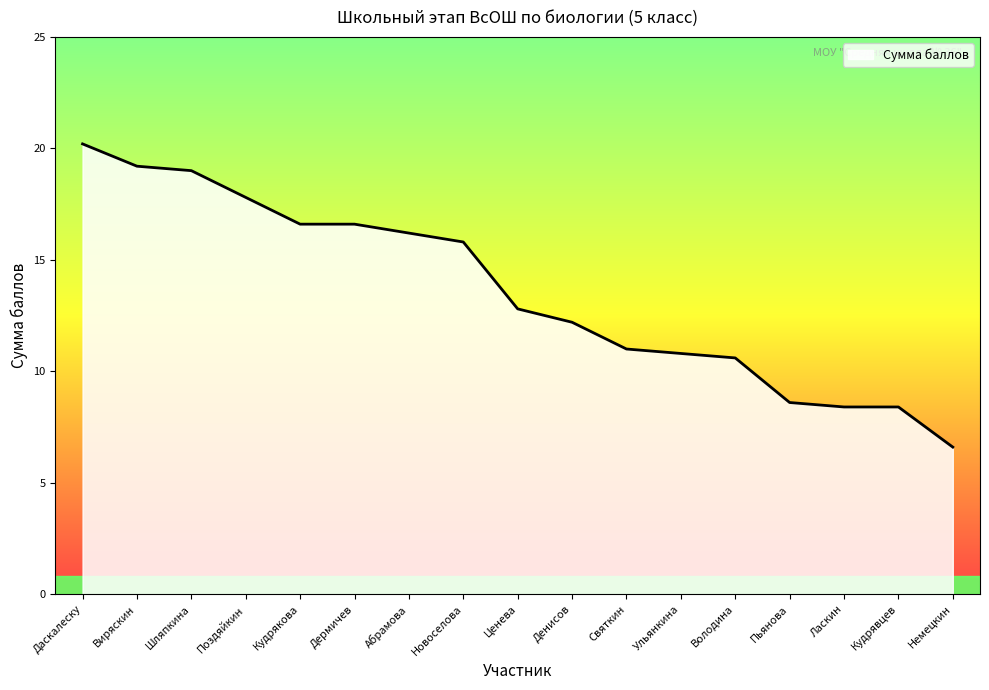

Approximately how many times larger is the value at Шляпкина compared to Святкин?

1.7